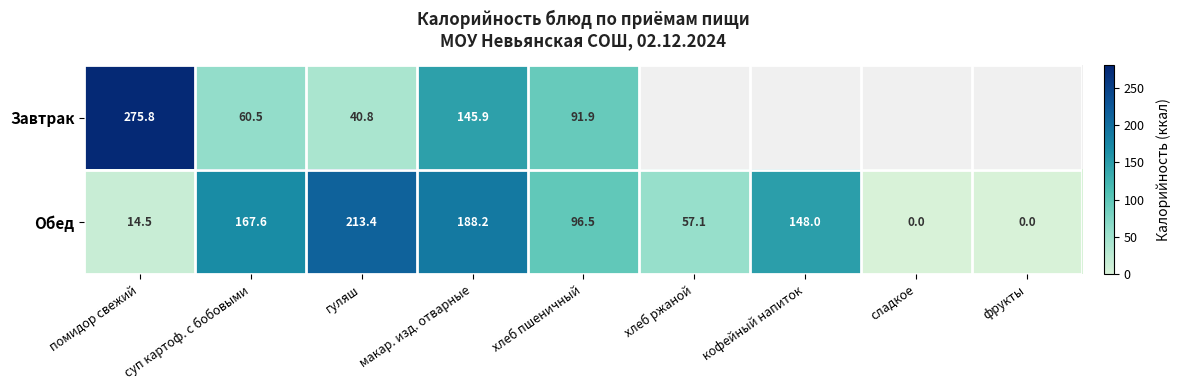

Rank the series at гуляш from highest to lowest value.

Обед, Завтрак